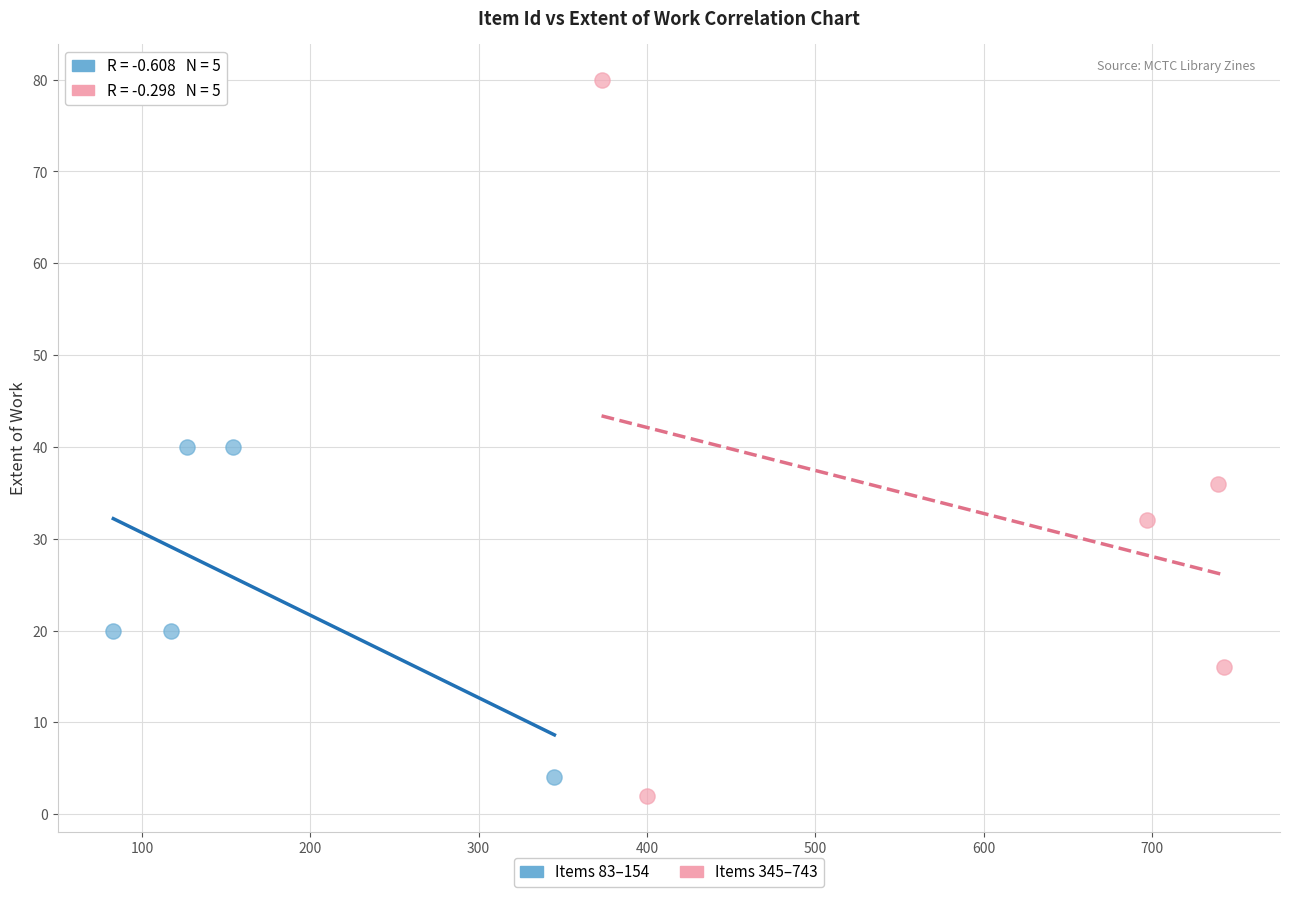

What are all the series names shown in the legend?

Items 83–154, Items 345–743